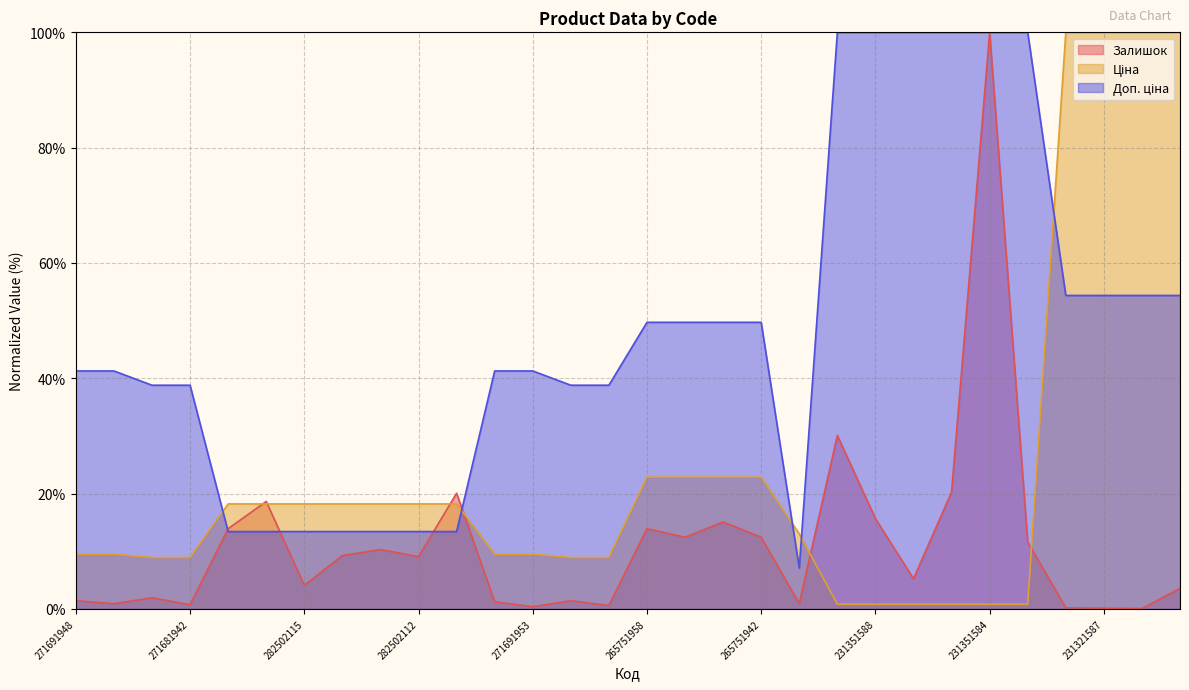

Rank the series by their maximum value, from lowest to highest.

Залишок, Ціна, Доп. ціна